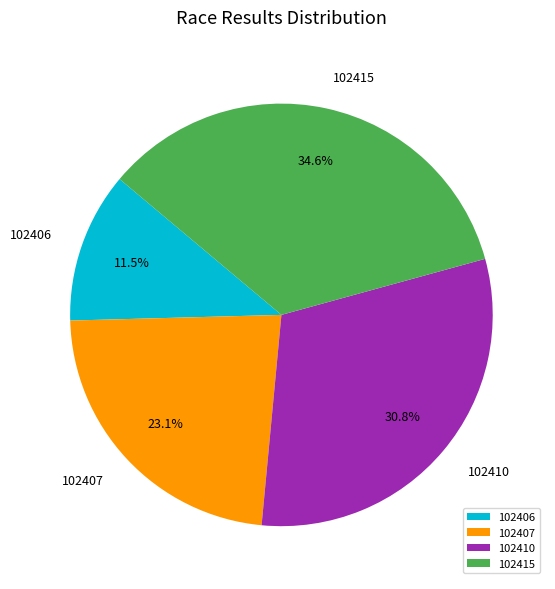

Which slice is the smallest?

102406